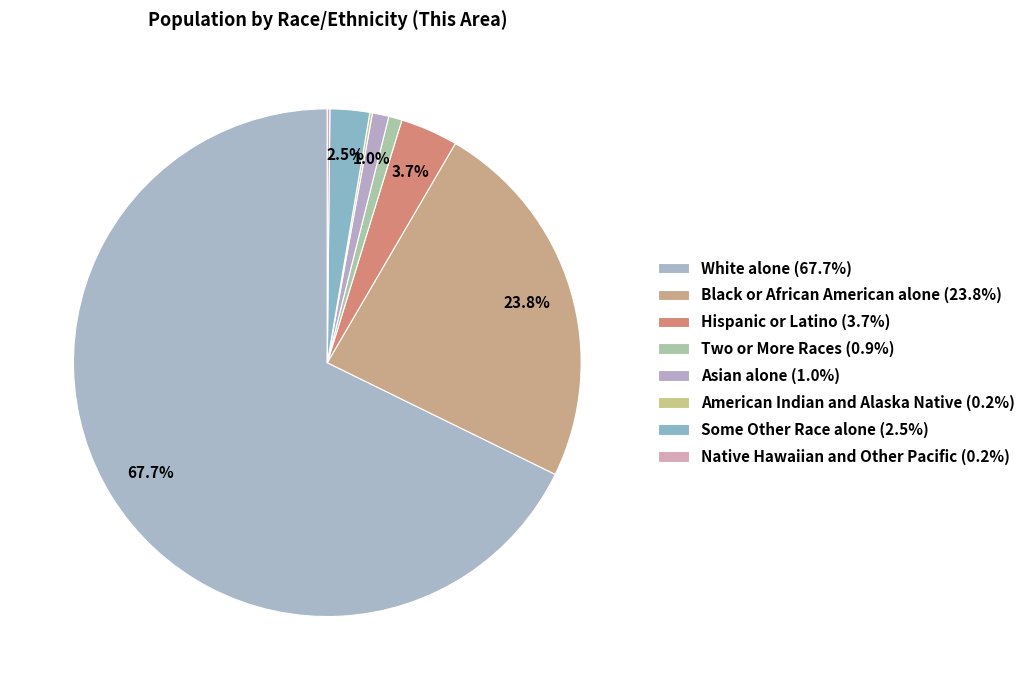

True or false: Two or More Races accounts for 1% of the total.

True